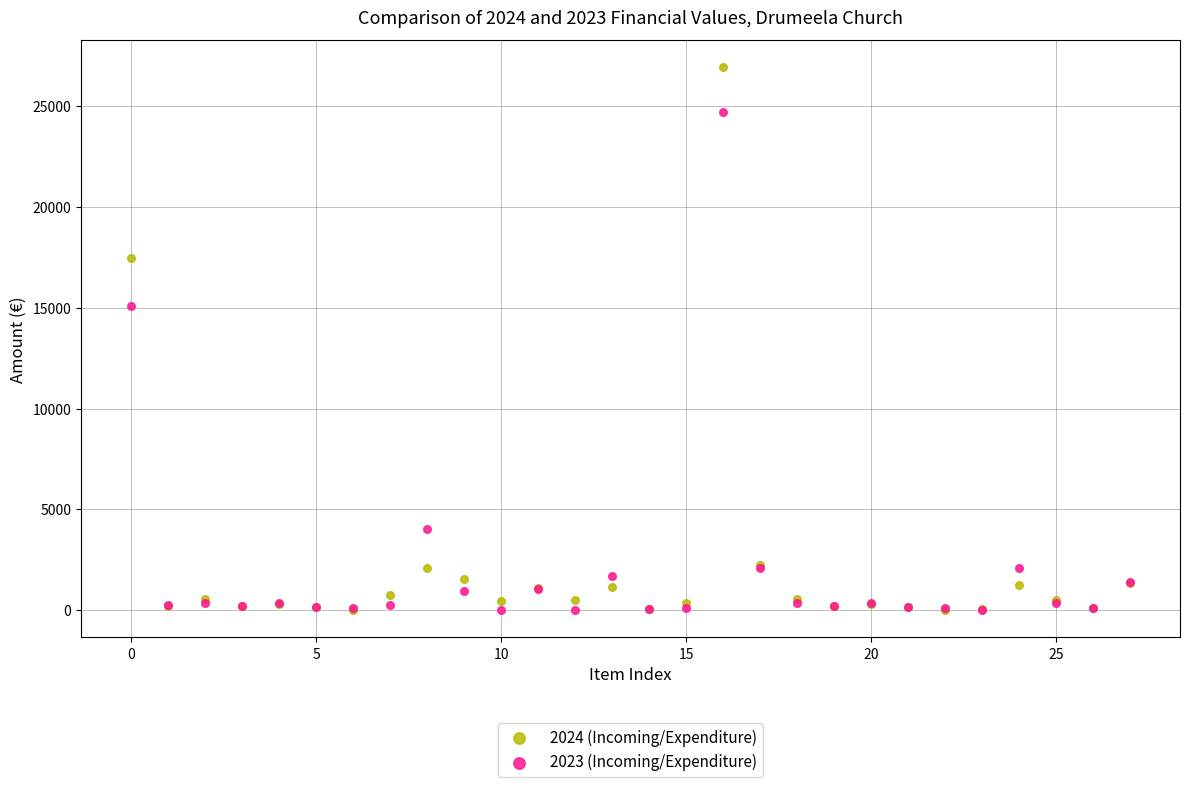

Across all series, what Y value is closest to 13457?

15069.0